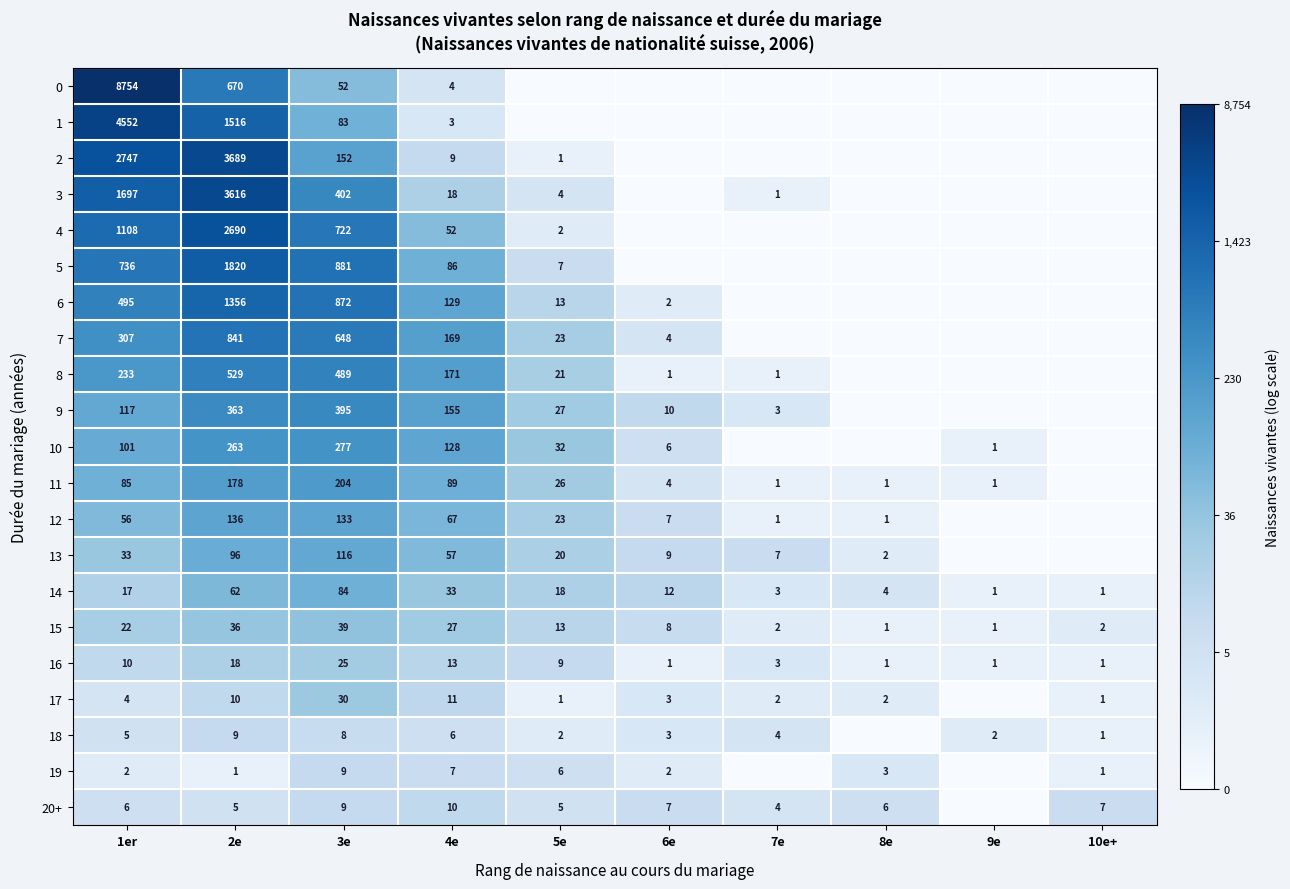

At which label does 16 first exceed 9?

1er